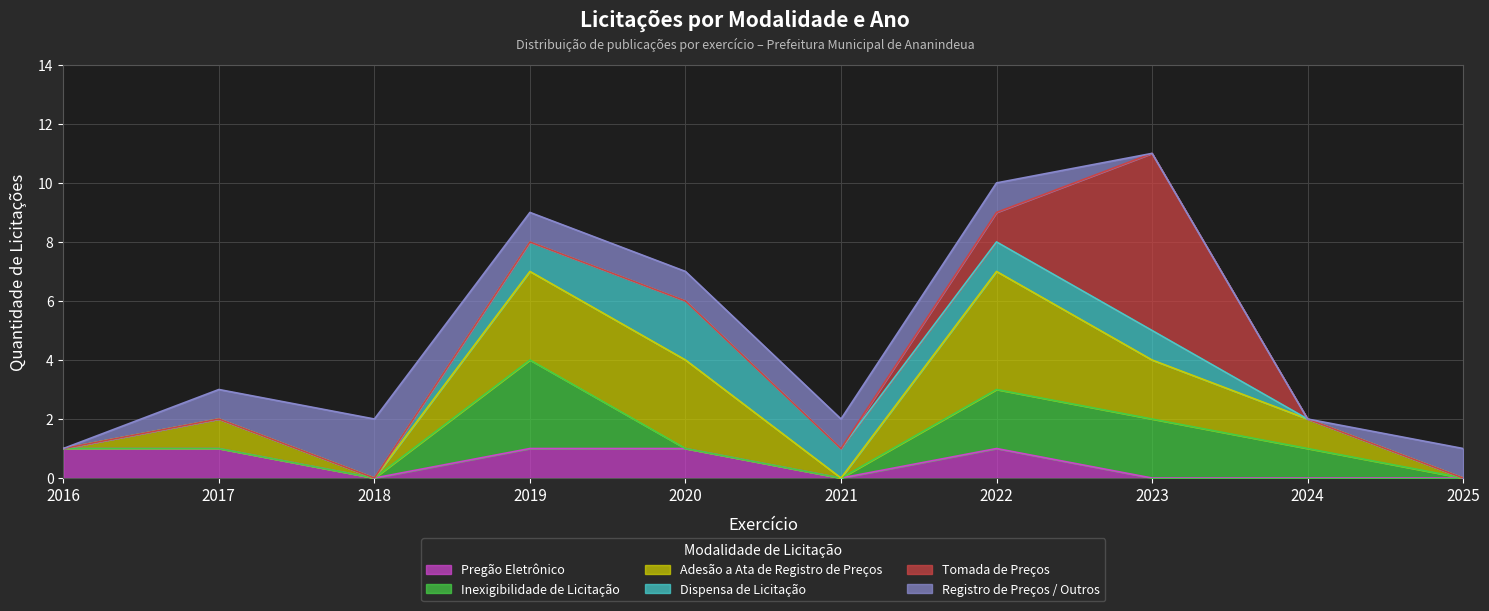

True or false: Pregão Eletrônico and Adesão a Ata de Registro de Preços cross at least once.

False